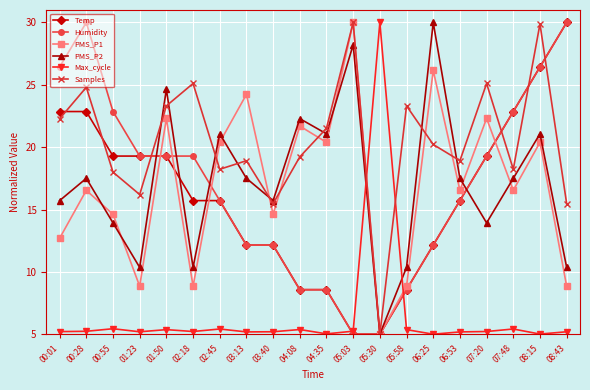

Between 00:28 and 05:58, which series saw the biggest shift?

Humidity